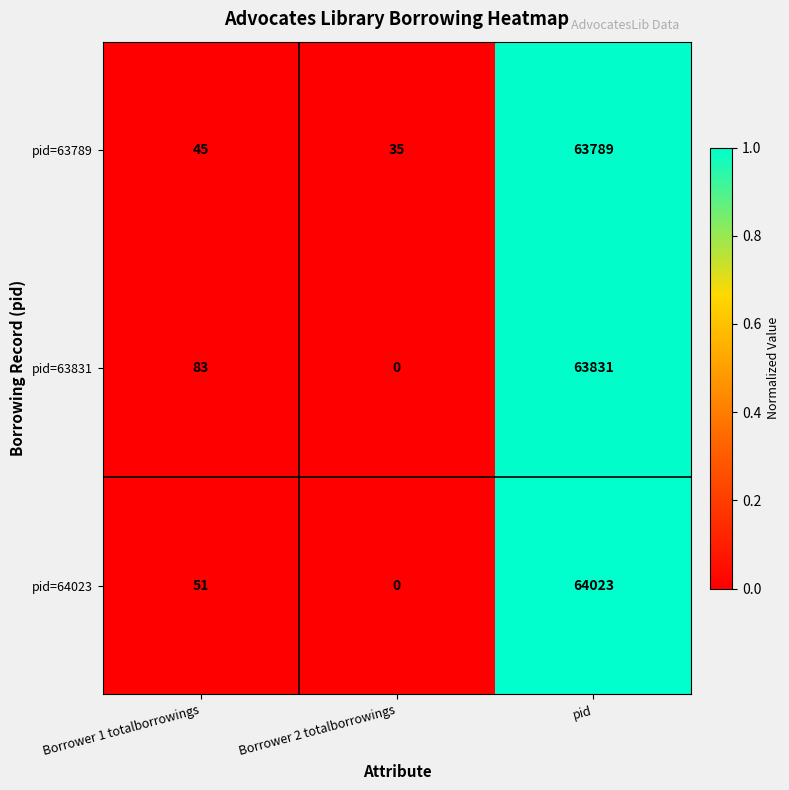

Is the value of pid=63789 at Borrower 2 totalborrowings greater than the value of pid=64023 at Borrower 2 totalborrowings?

Yes